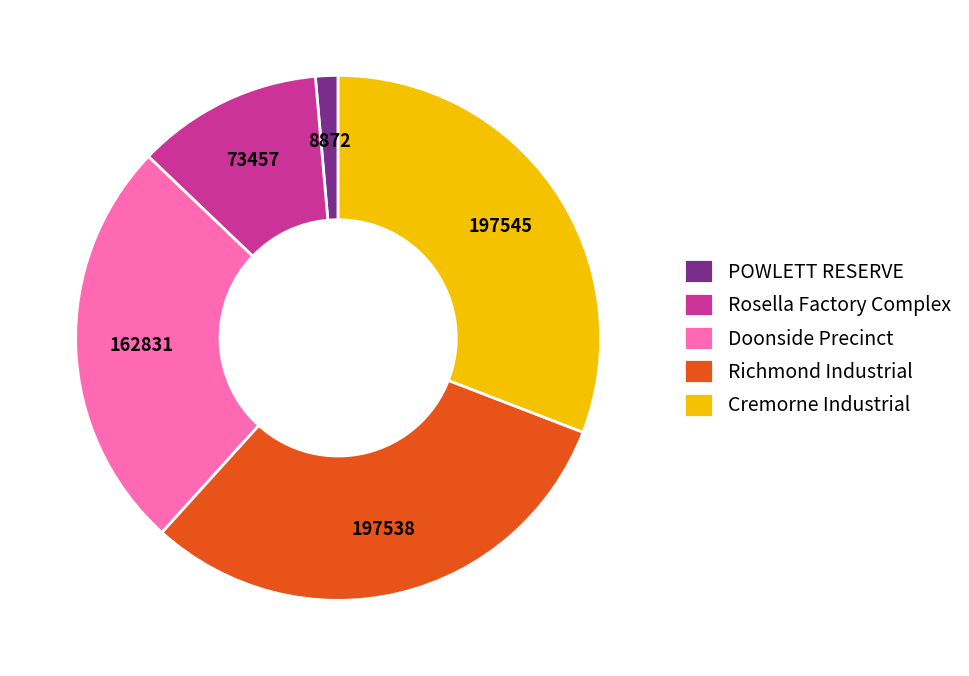

Is there any slice that represents more than half of the pie?

No